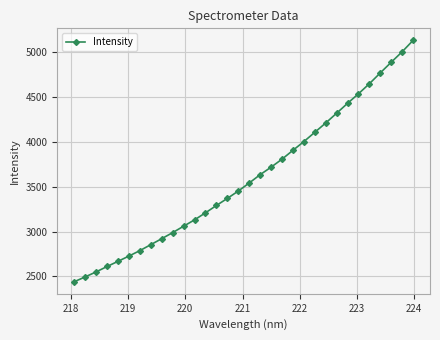

What is the sum of all values?

115228.8